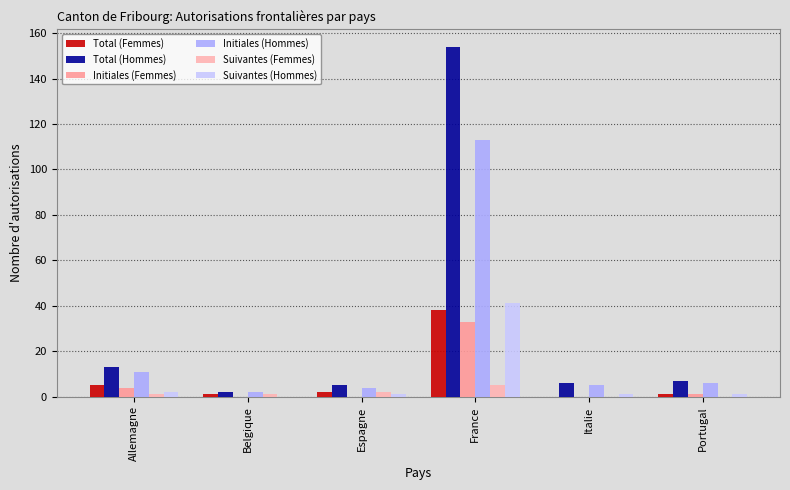

Which series has the widest spread of values?

Total (Hommes)